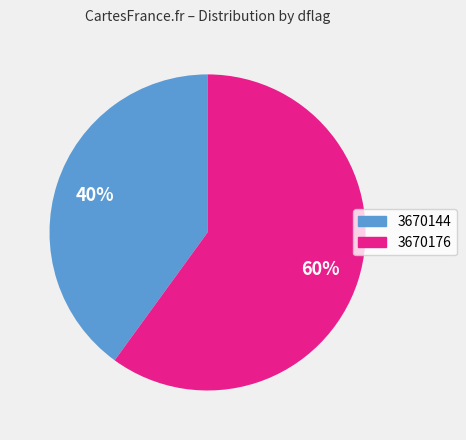

Is the sum of 3670176 and 3670144 greater than half?

Yes